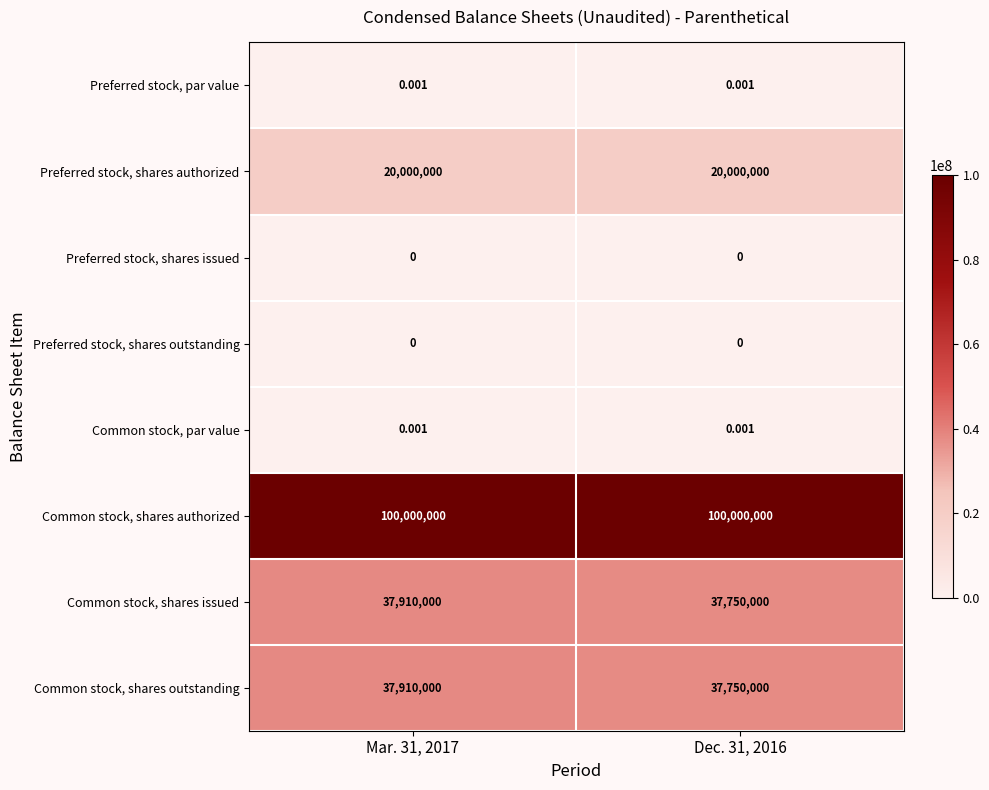

Is the value of Common stock, shares outstanding at Mar. 31, 2017 greater than the value of Preferred stock, par value at Dec. 31, 2016?

Yes